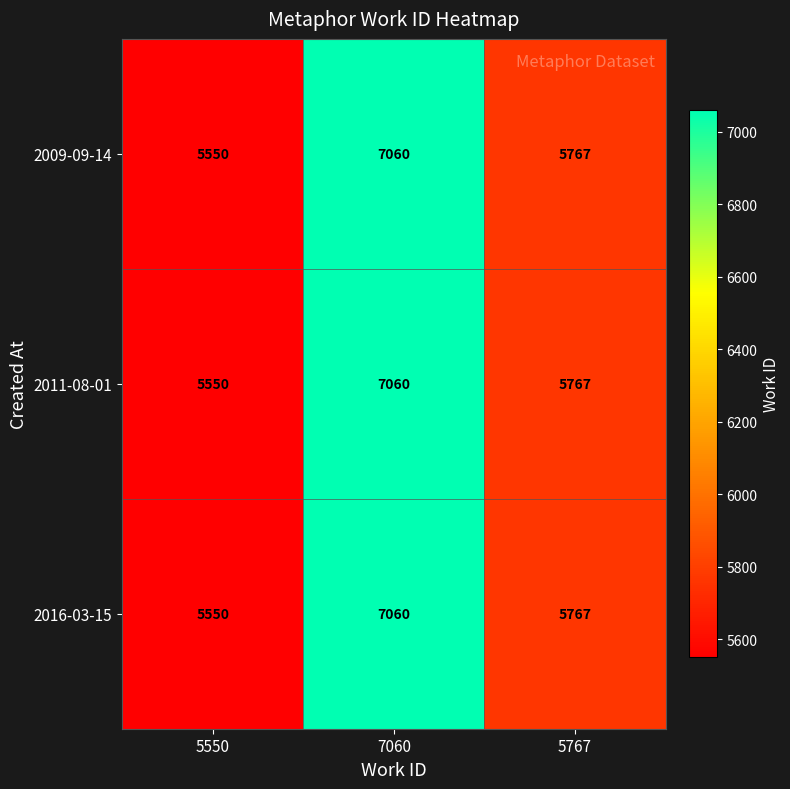

What is the average value of the 2011-08-01 series?

6126